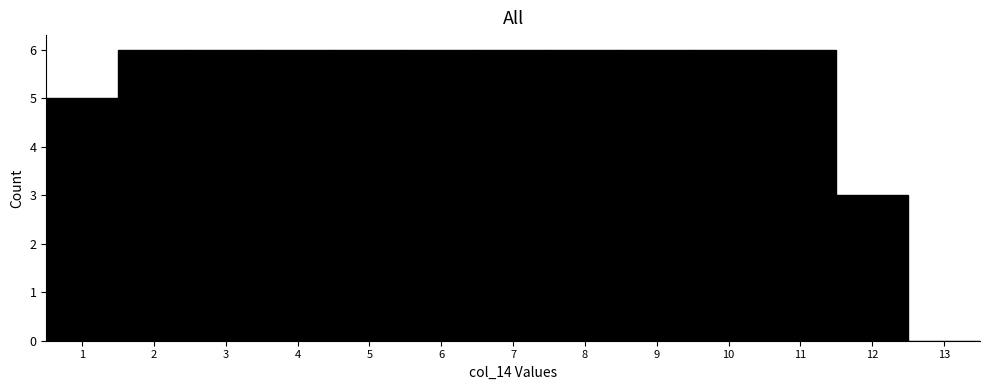

Reading left to right, transcribe this chart: for each bar, give the range it covers on the x-axis and its height. The values are not printed on the chart, so give them approximately, as read against the axis.

0.5 to 1.5: 5
1.5 to 2.5: 6
2.5 to 3.5: 6
3.5 to 4.5: 6
4.5 to 5.5: 6
5.5 to 6.5: 6
6.5 to 7.5: 6
7.5 to 8.5: 6
8.5 to 9.5: 6
9.5 to 10.5: 6
10.5 to 11.5: 6
11.5 to 12.5: 3
12.5 to 13.5: 0